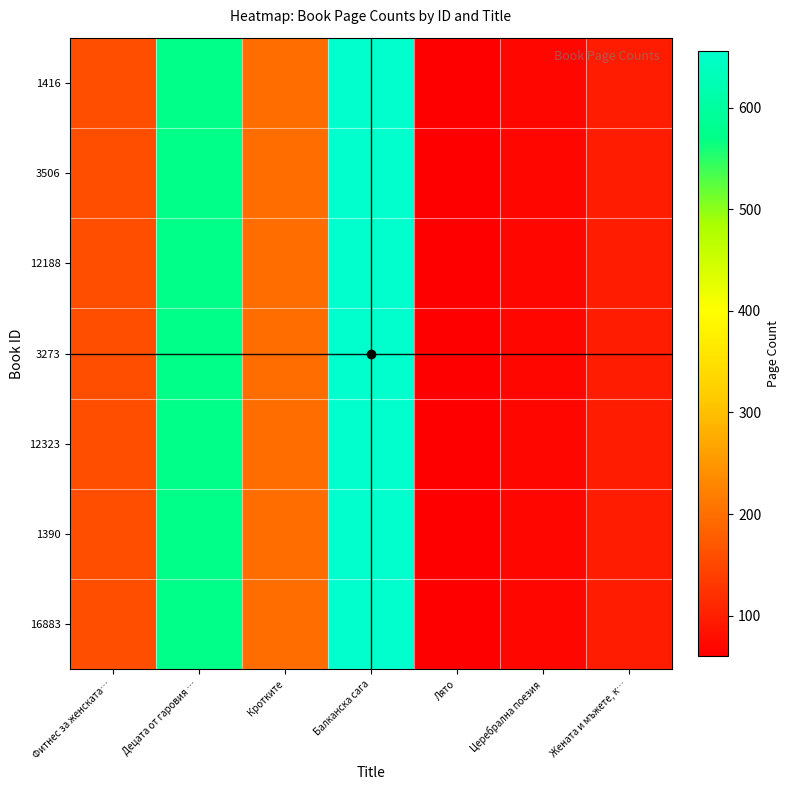

Count the number of data series in this chart.

7